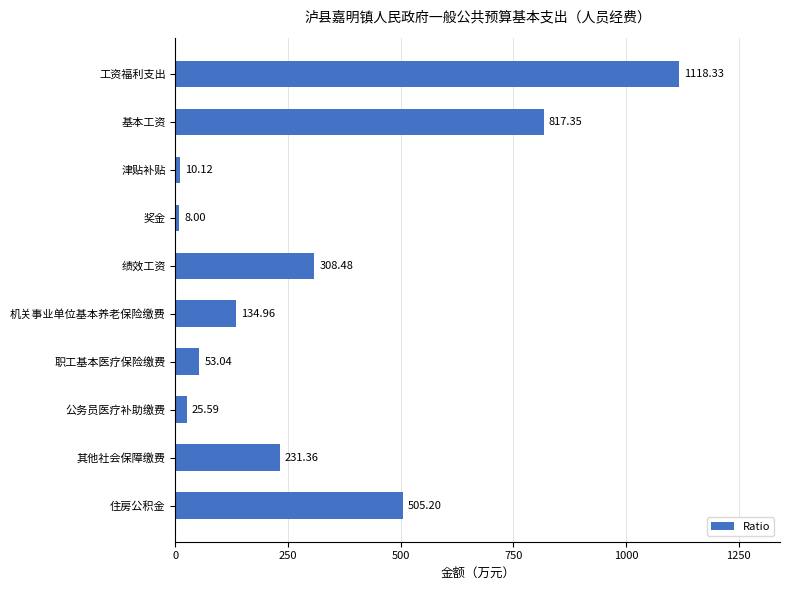

What is the difference between the maximum and minimum values?

1110.3